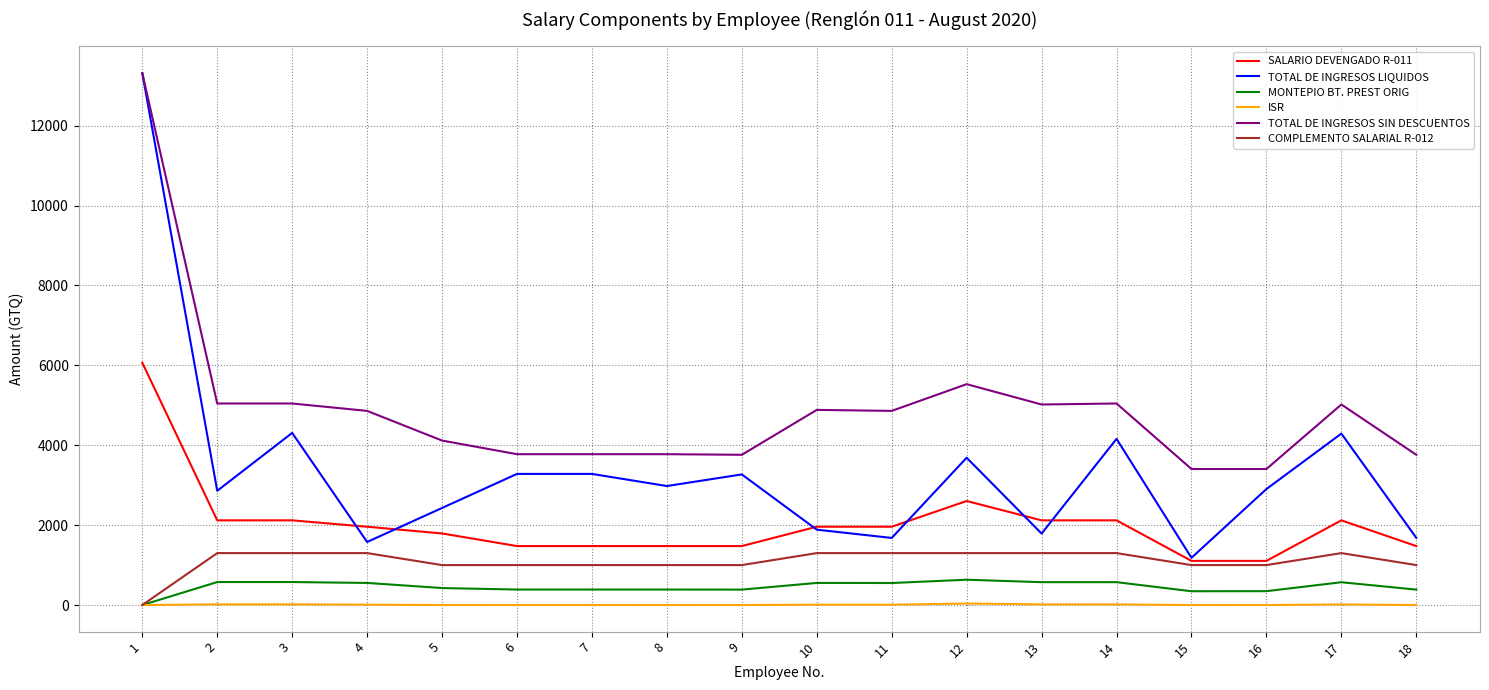

How many distinct data groups are displayed?

6